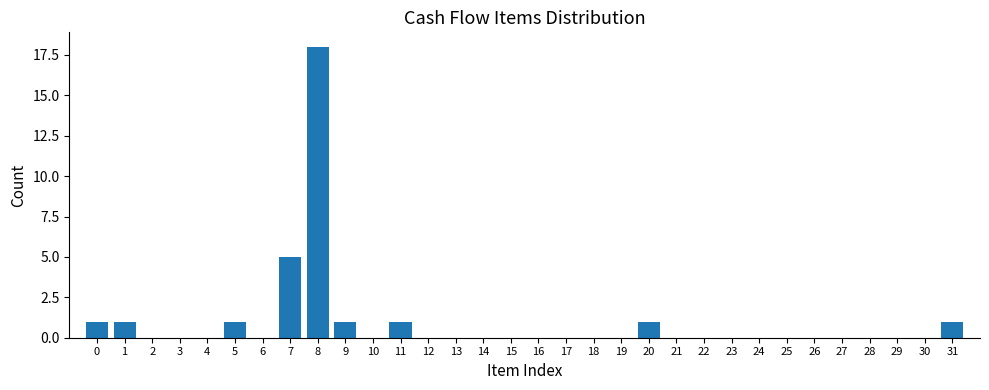

The value at 2 is 12. True or false?

False